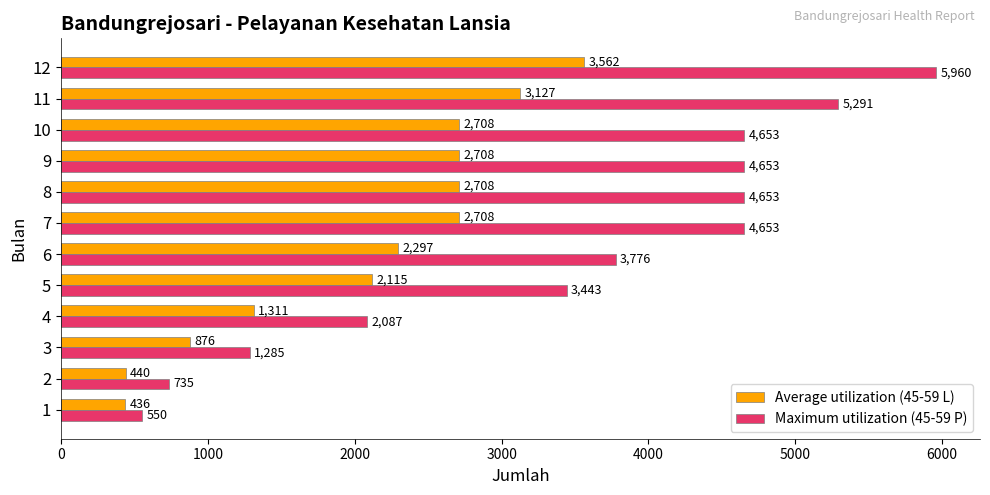

The Maximum utilization (45-59 P) series shows 5291 at 11. True or false?

True